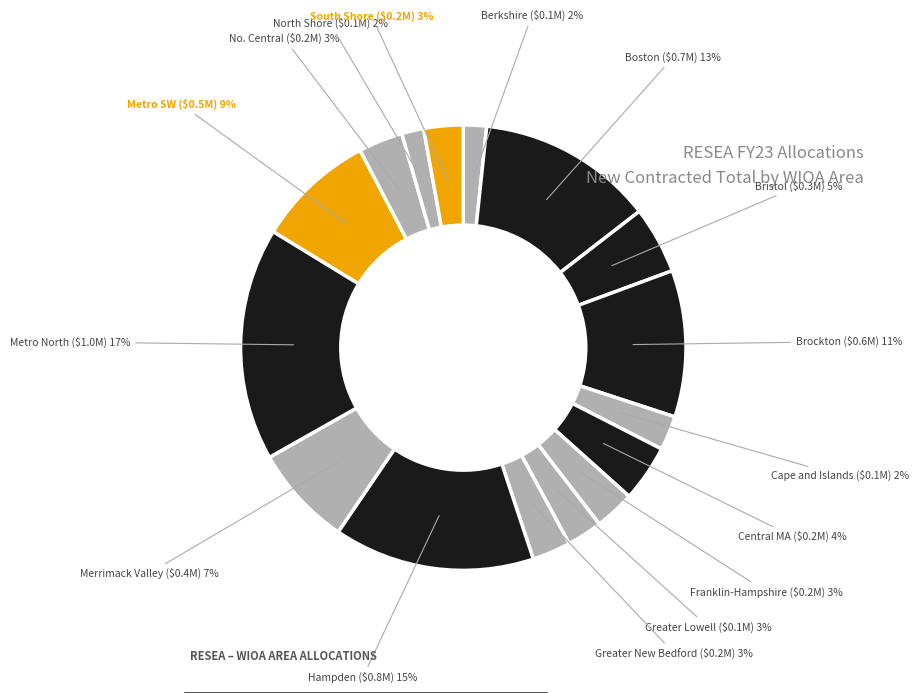

What is the ratio of the value at Central MA to the value at Brockton?

0.4